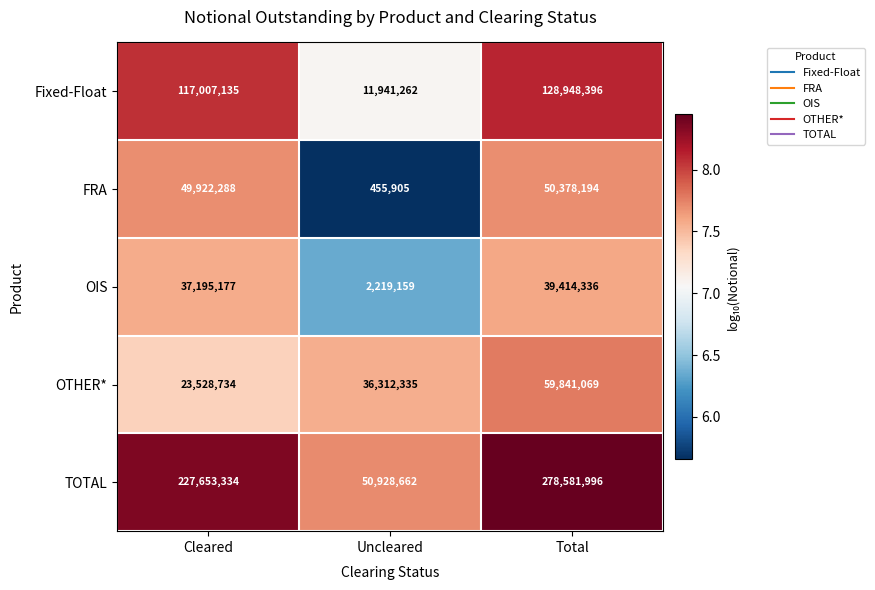

The OTHER* series shows 36312335 at Uncleared. True or false?

True